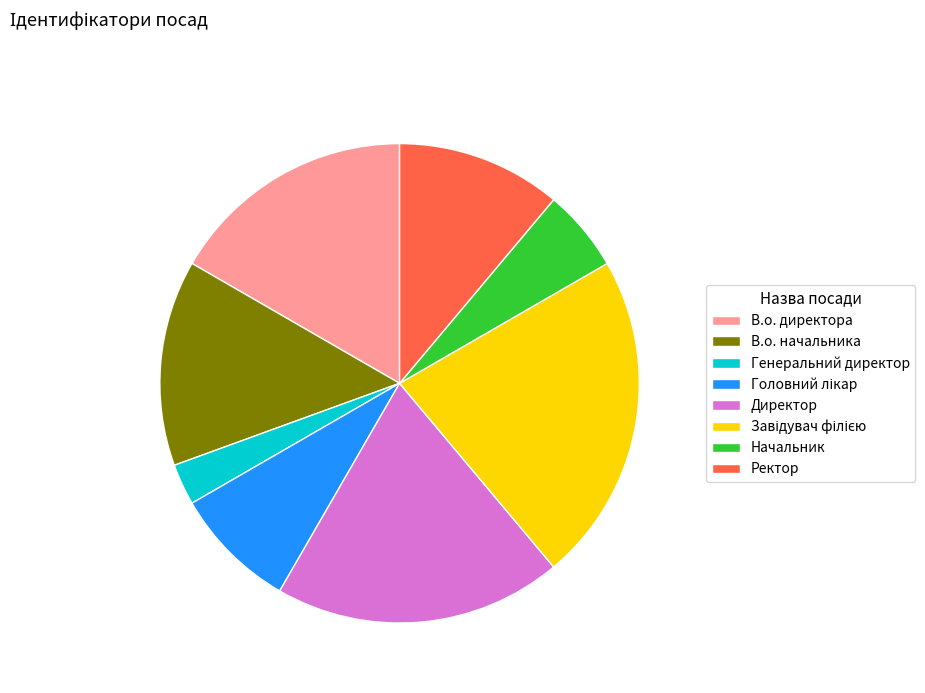

True or false: Ректор accounts for 11% of the total.

True